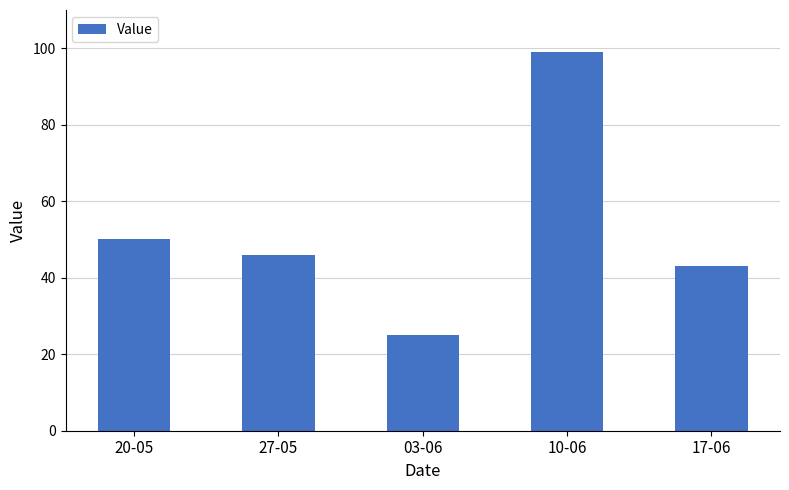

At which category does the chart reach its minimum across all series?

03-06